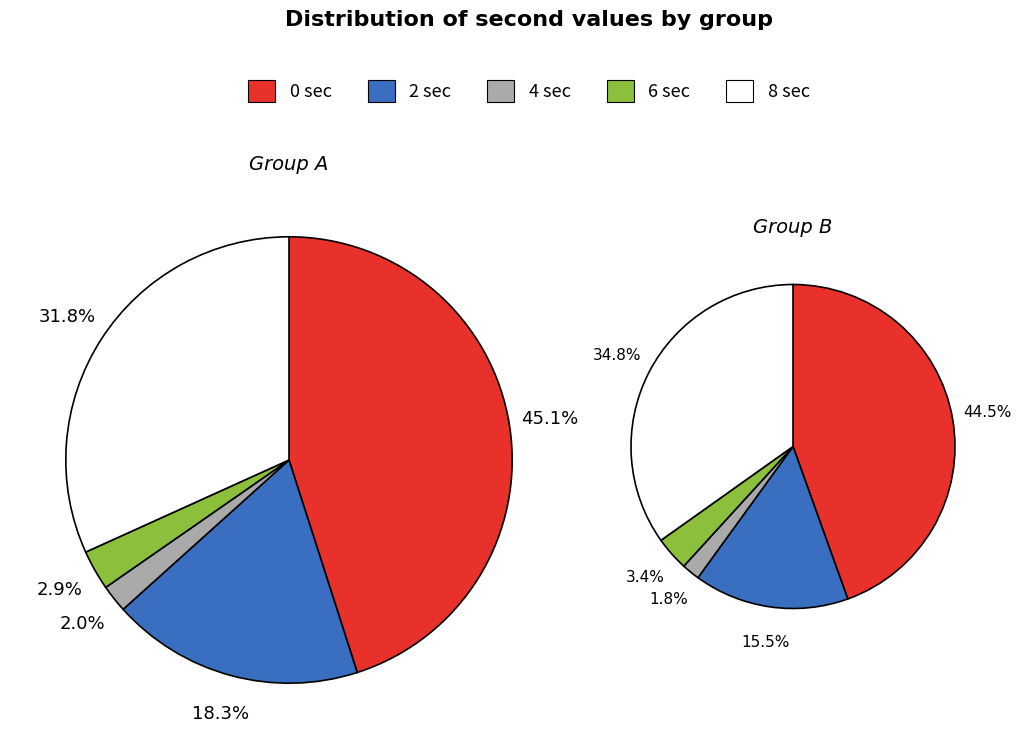

Which slice is the smallest?

second=4